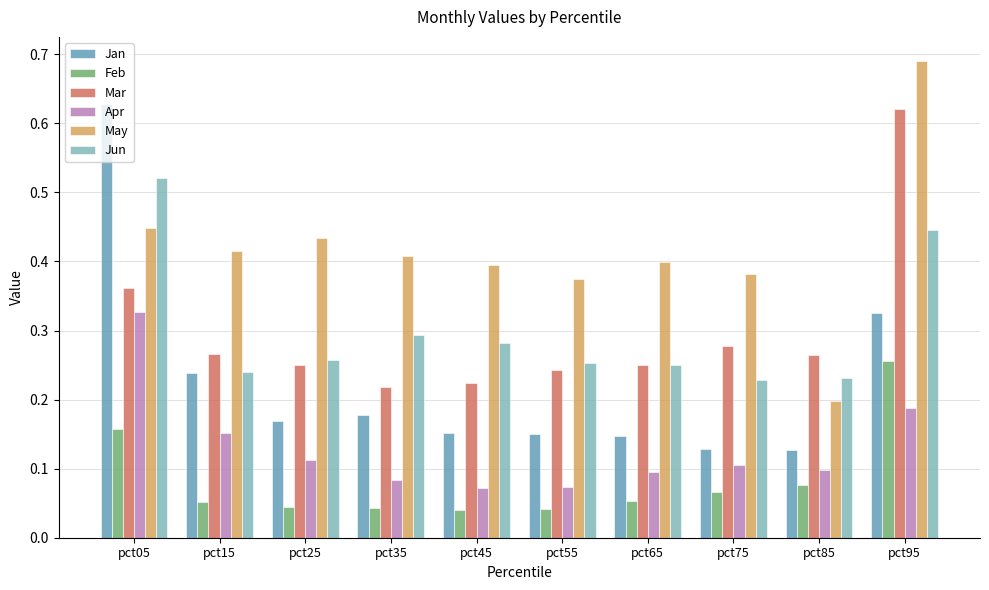

True or false: Jun has a value of 0.1 at pct25.

False